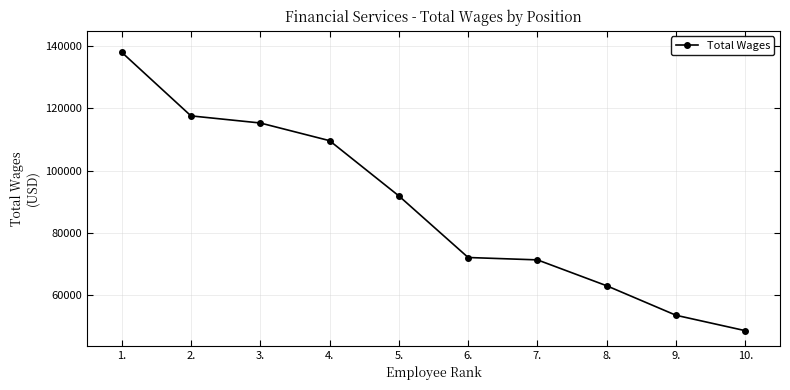

How many distinct data groups are displayed?

1